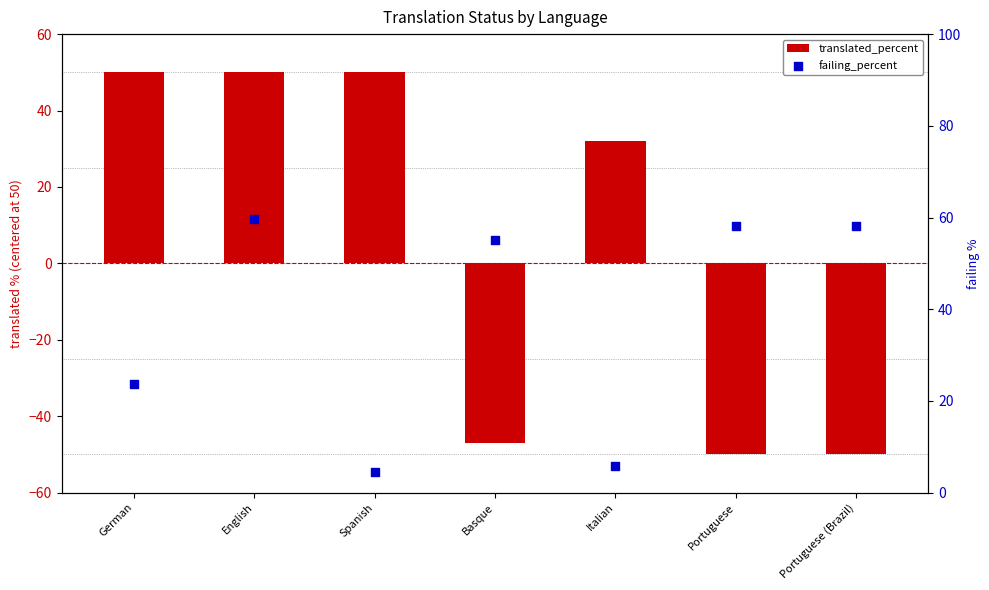

Which series contains the lowest Y value?

translated_percent